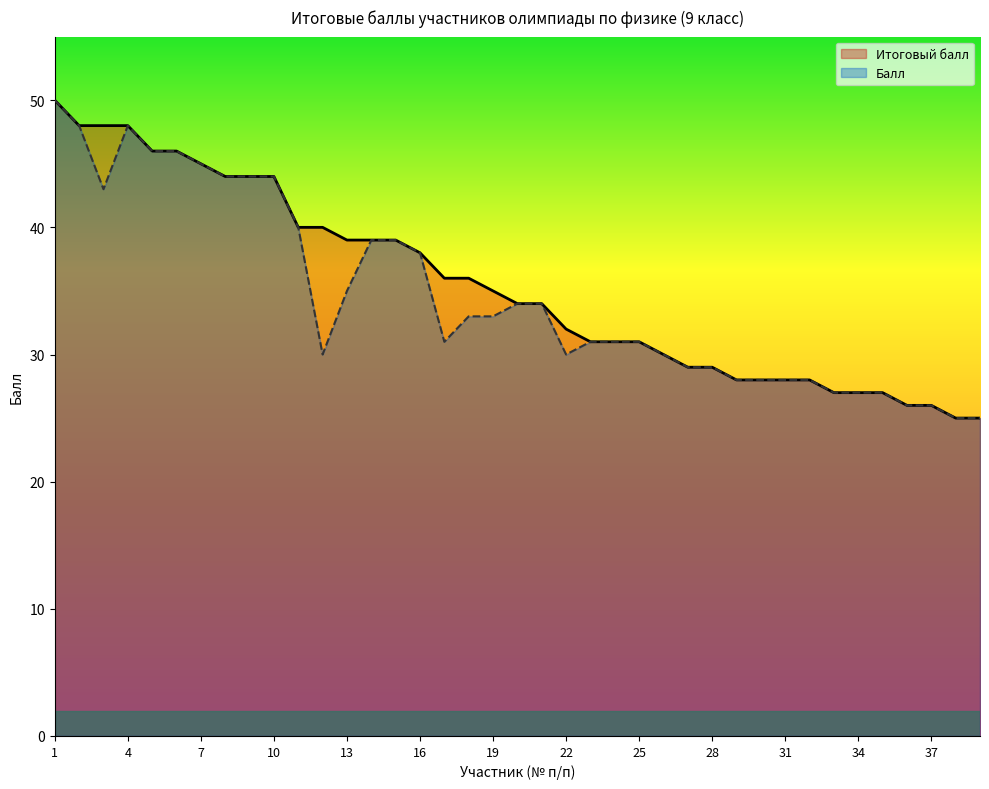

Which label corresponds to the smallest value in the chart?

38